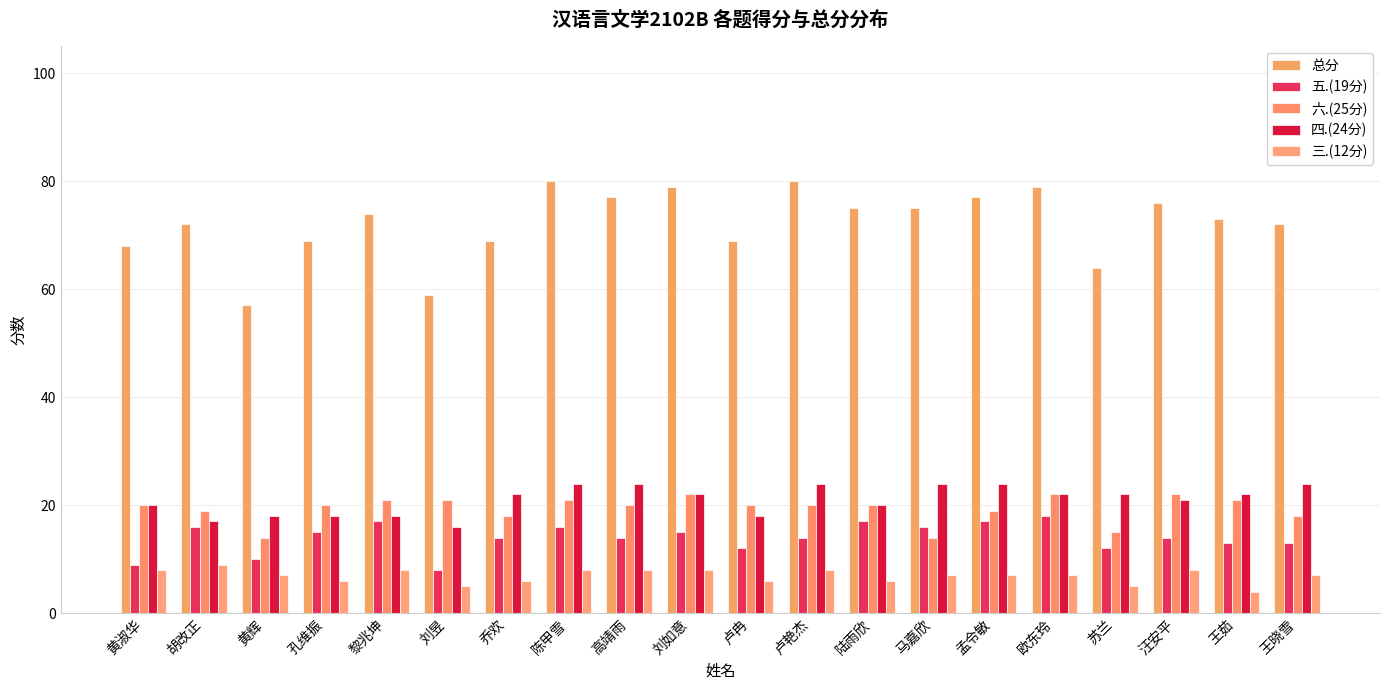

At how many categories does at least one series exceed 64?

17